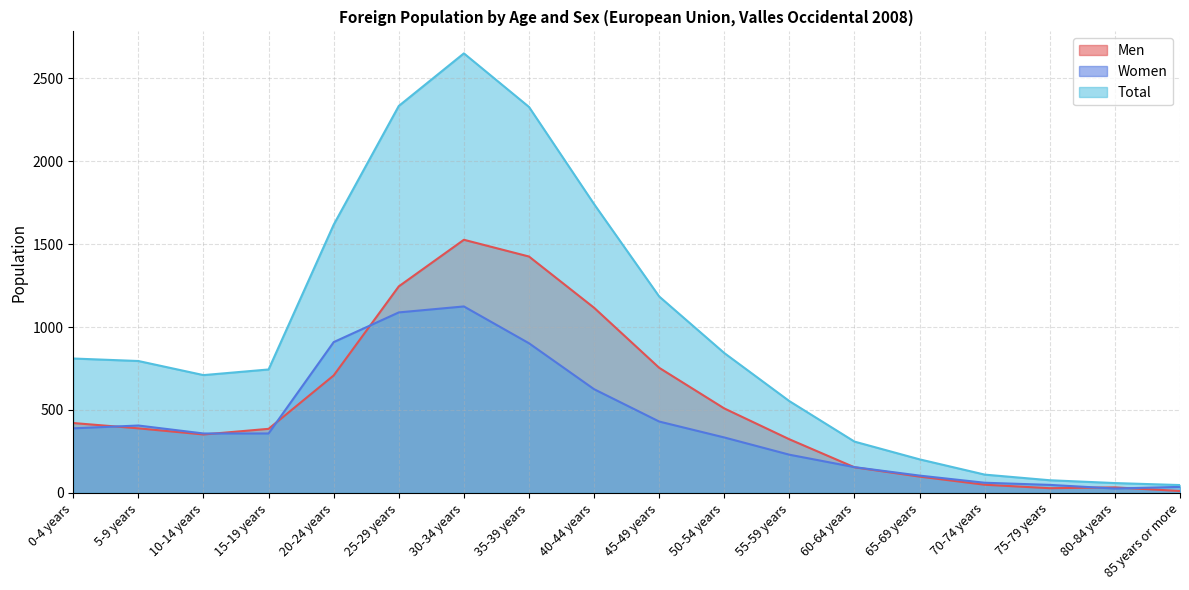

What is the difference between the Men values at 75-79 years and 55-59 years?

295